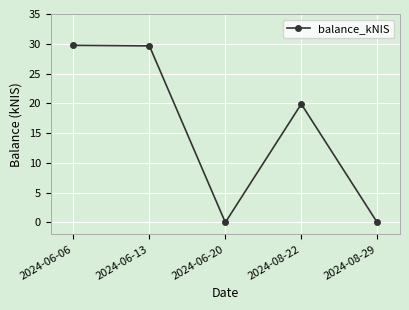

Is it true that the value at 2024-06-06 is 15.4?

False